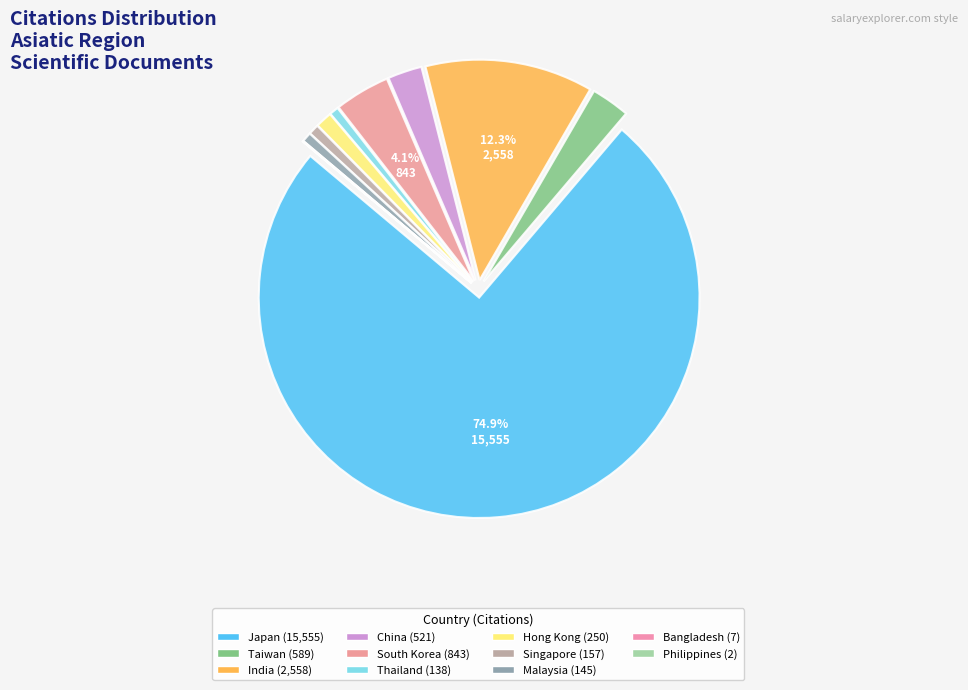

To the nearest percent, what is the difference between the Taiwan and Singapore slice percentages?

2%